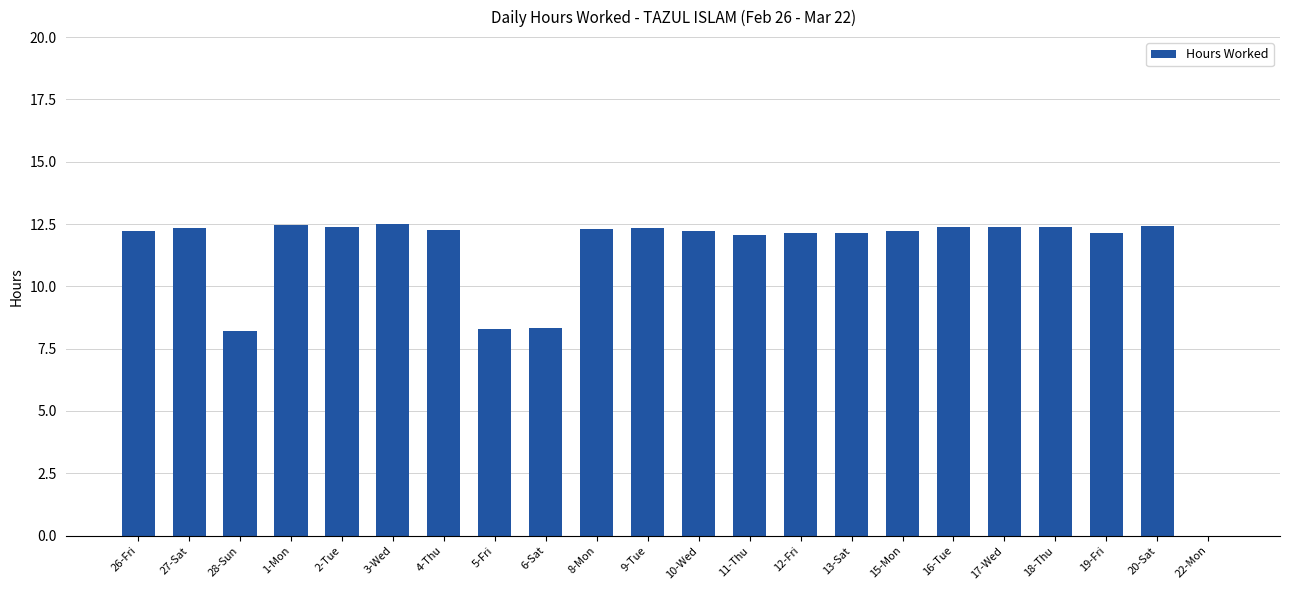

What is the greatest value displayed?

12.5